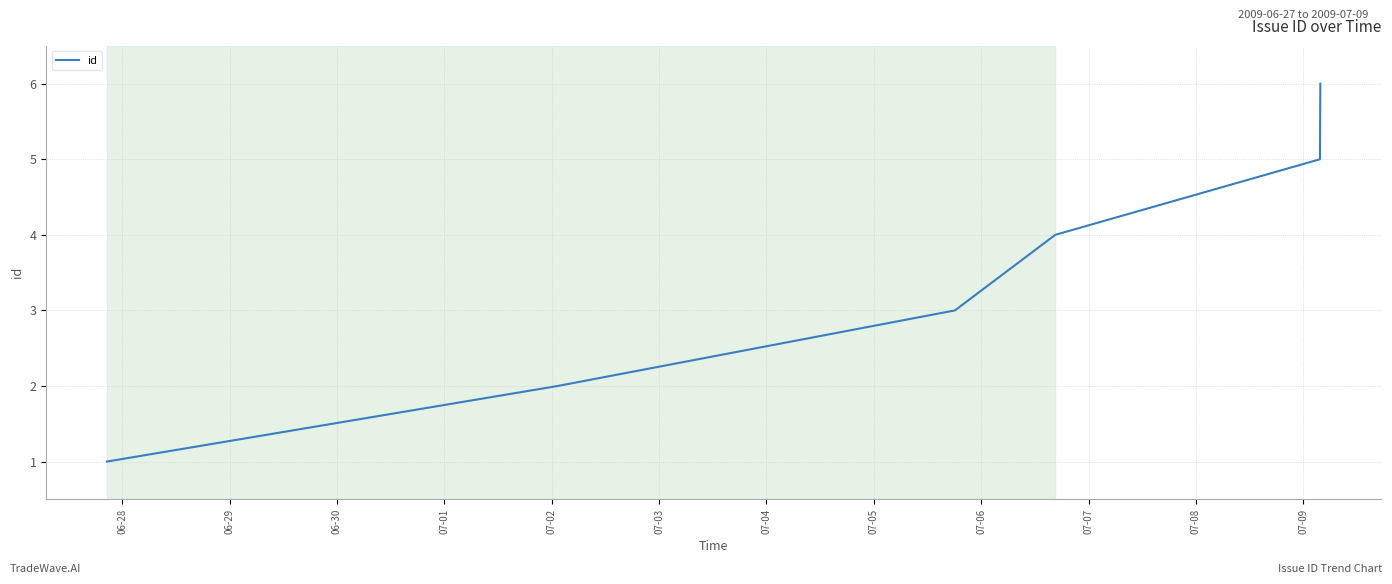

How many series are shown in this chart?

1